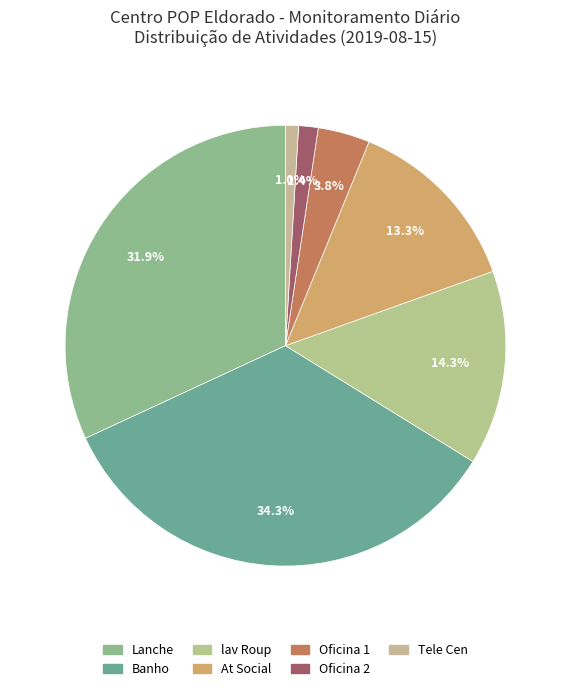

To the nearest percent, what portion does lav Roup represent?

14%